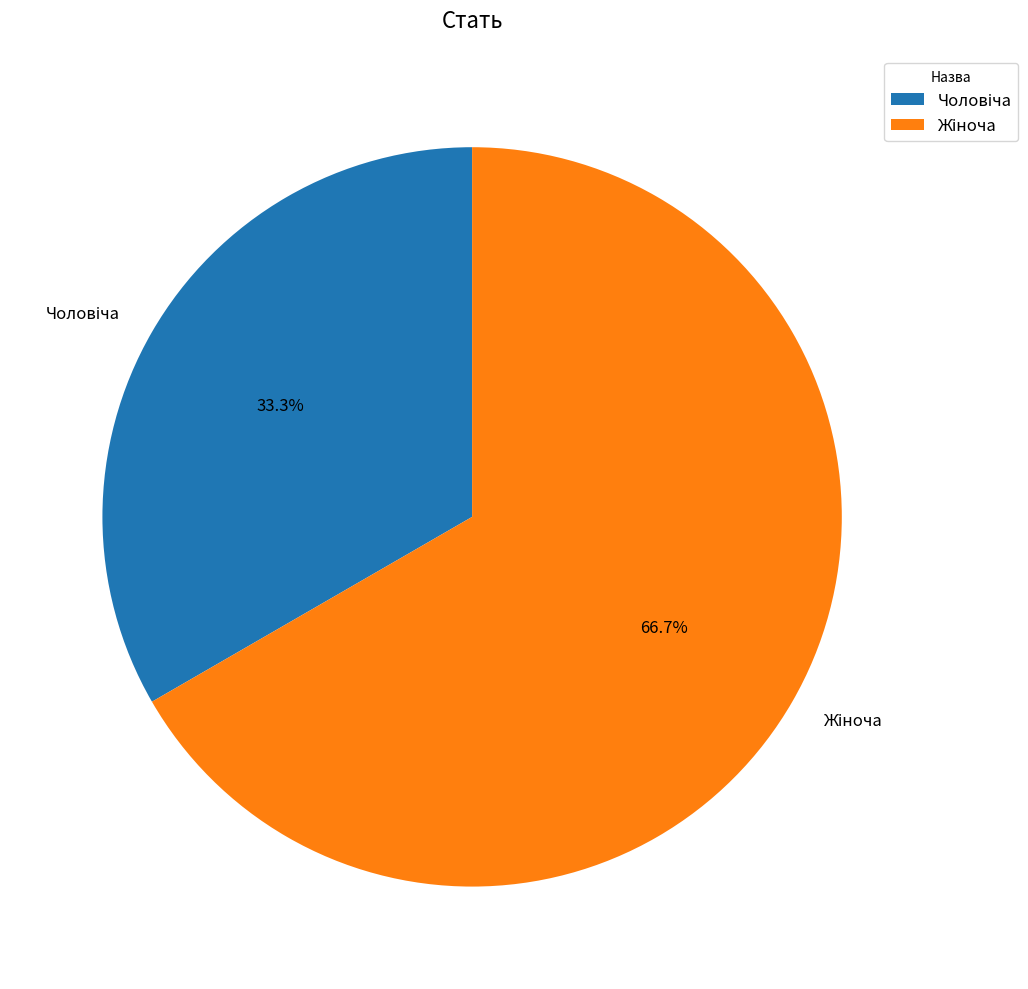

Is there a majority slice in this chart?

Yes